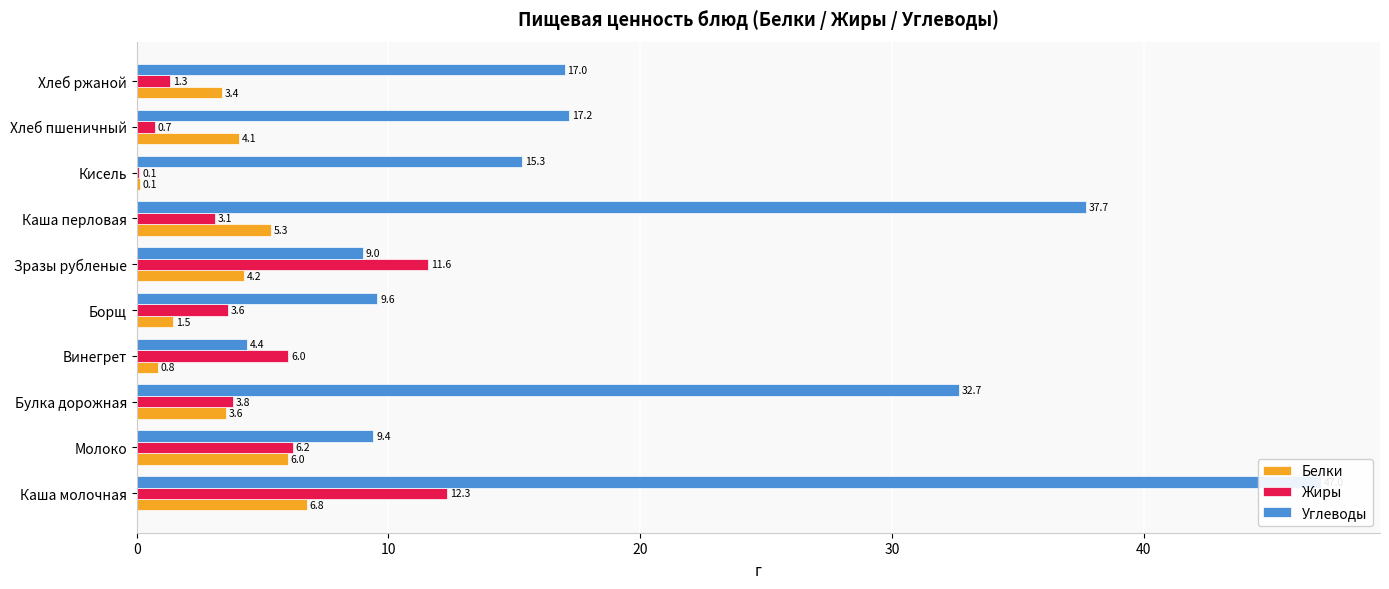

What is the greatest value displayed?

47.0